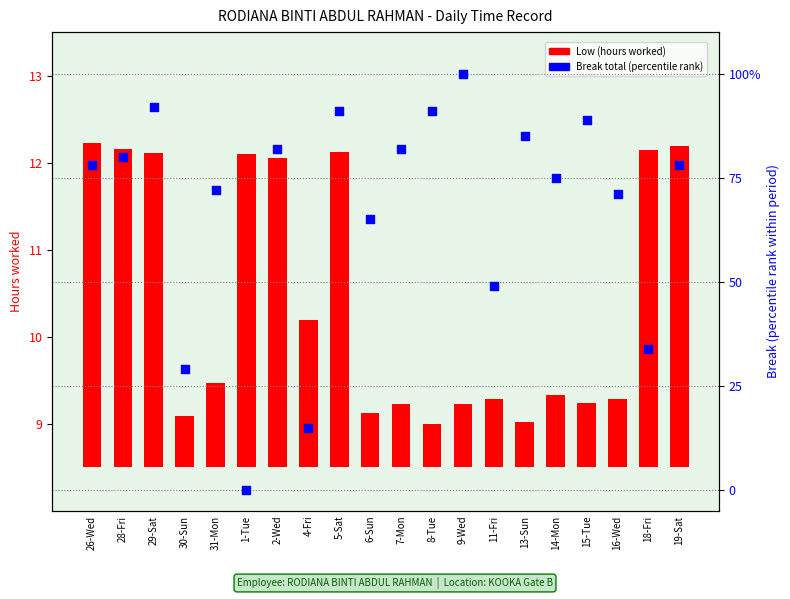

Which series has the largest total across all categories?

Break Total (percentile rank)